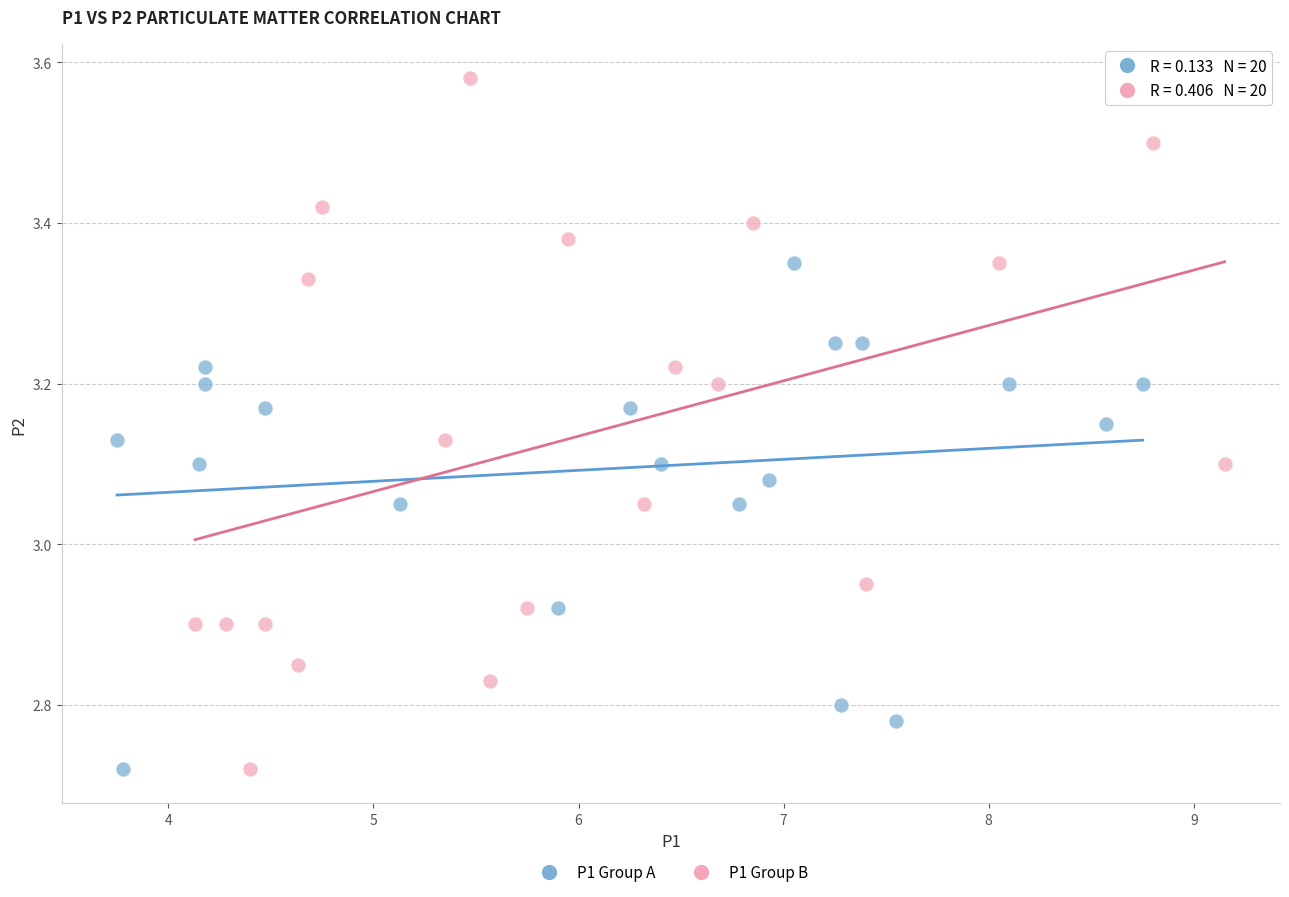

Which series has the largest Y range (max minus min)?

P1 Group B